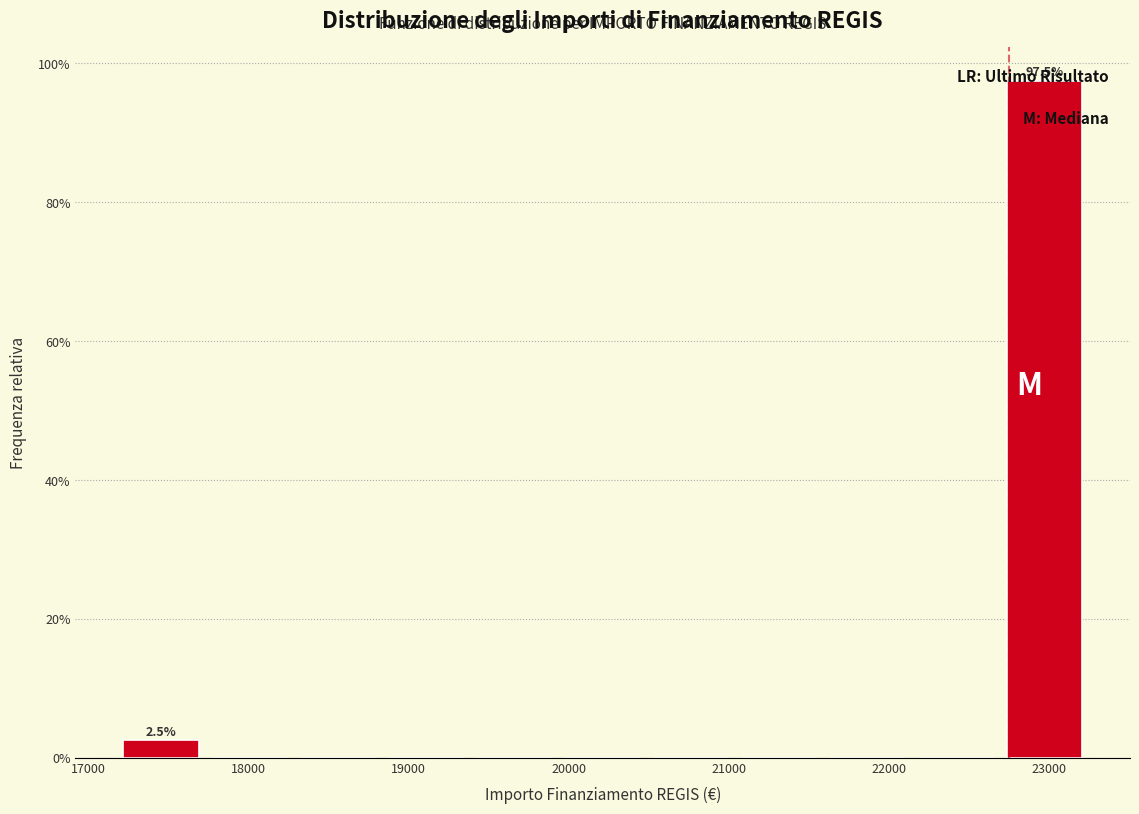

Over which range of the x-axis is the bar tallest?

22700 to 23300